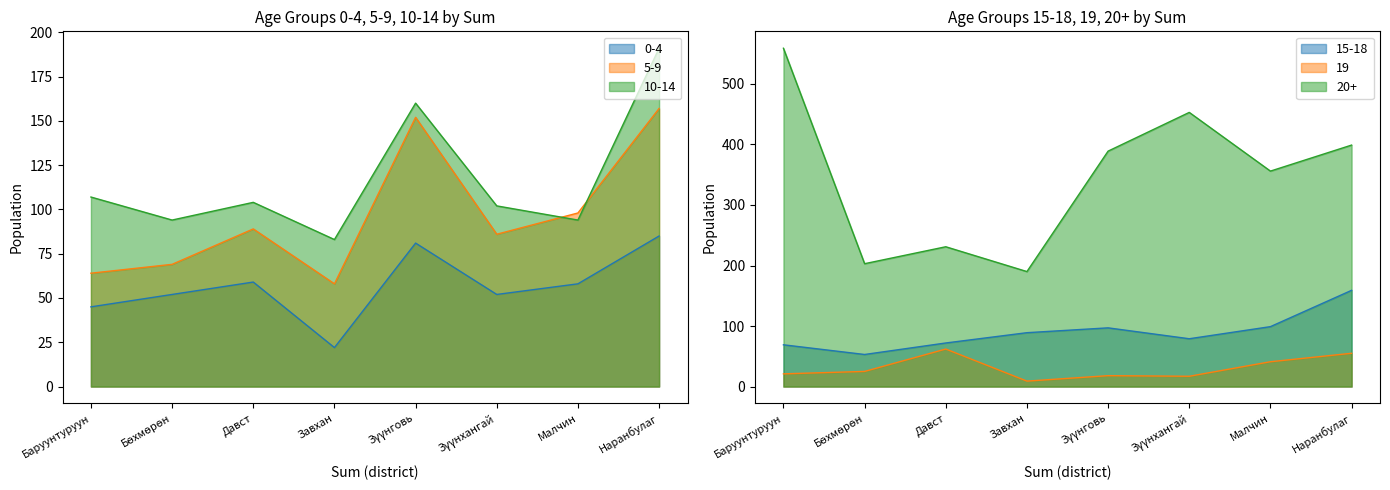

At which category does 19 reach its first local peak?

Давст